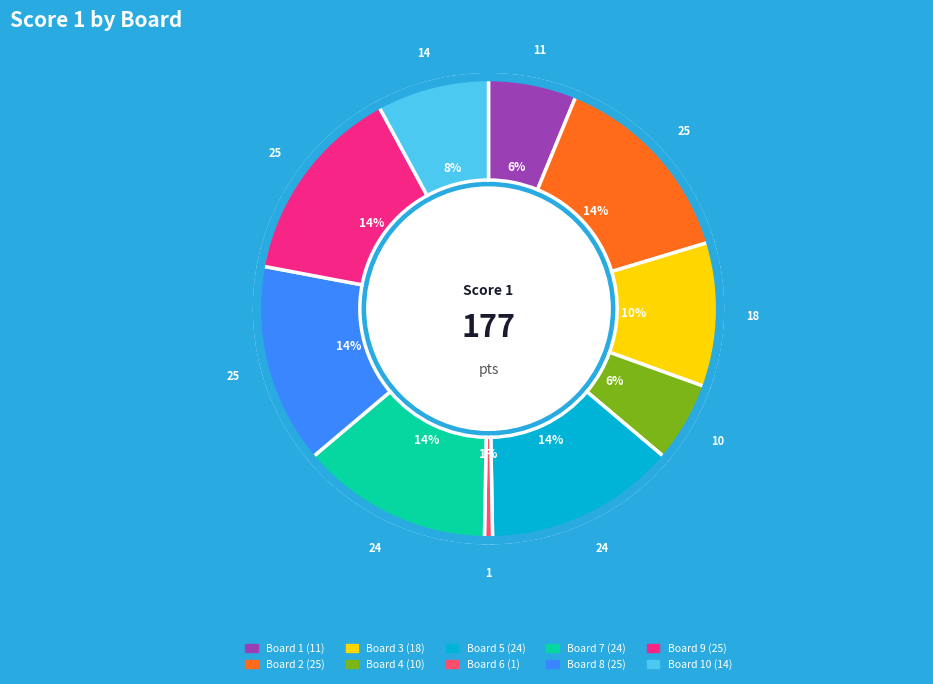

Does any single category account for the majority?

No